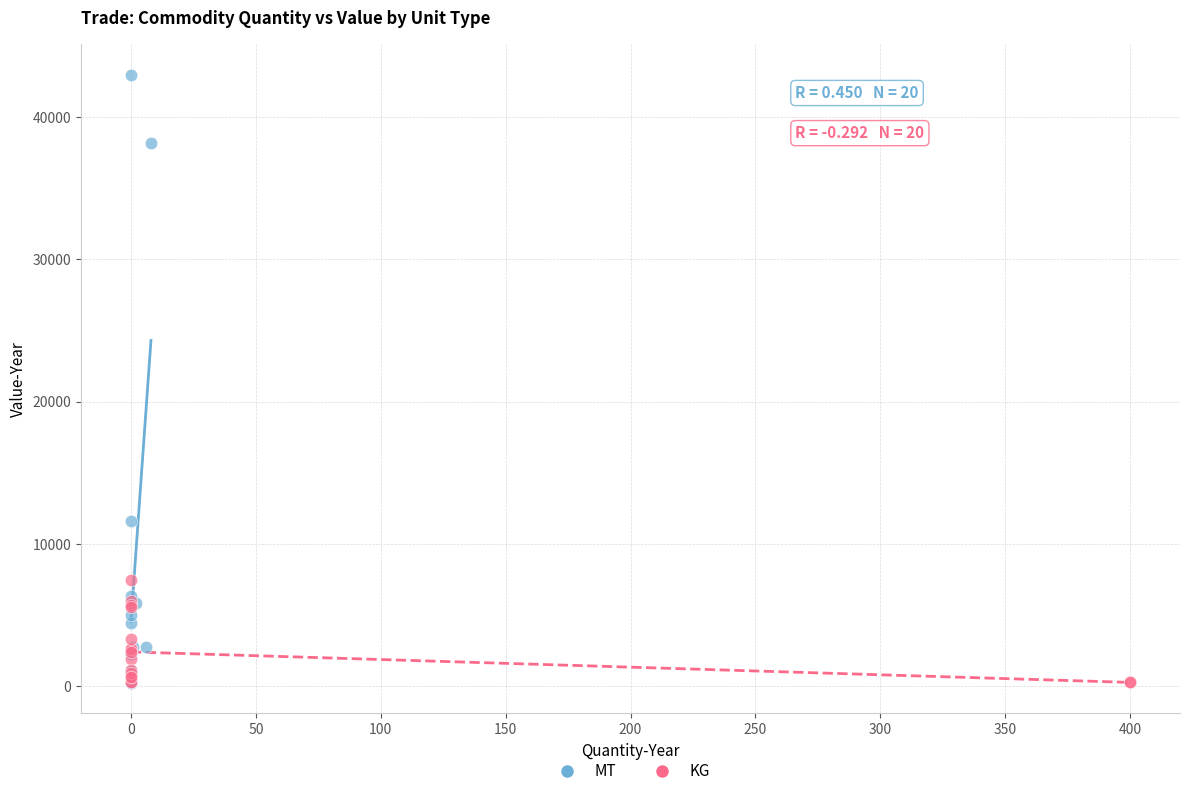

Which series has the widest spread of Y values?

MT